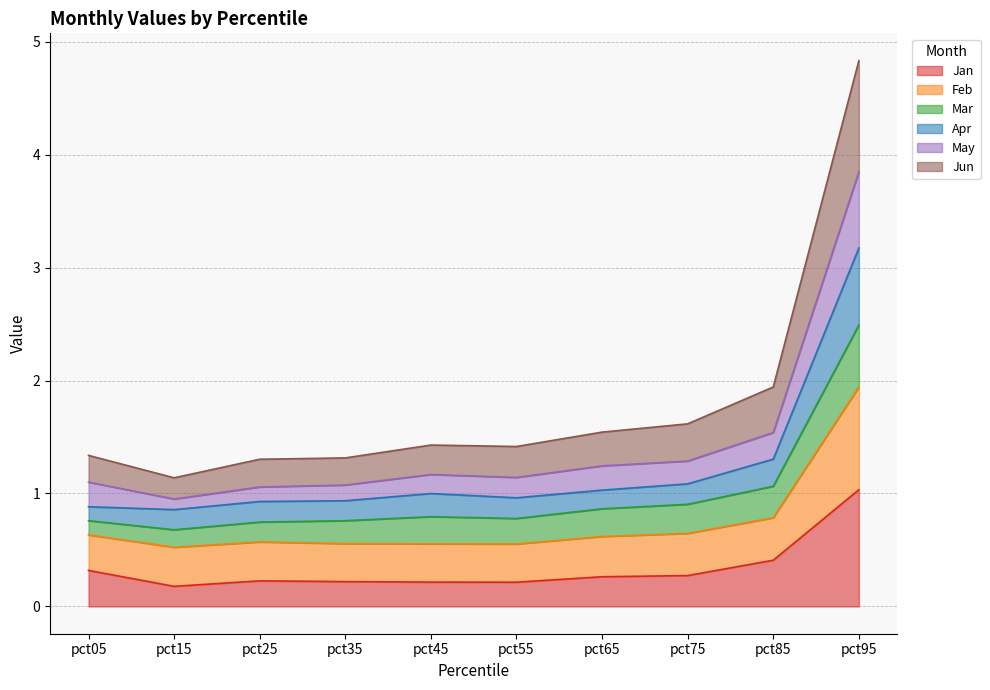

At which label does Jan reach its peak?

pct95